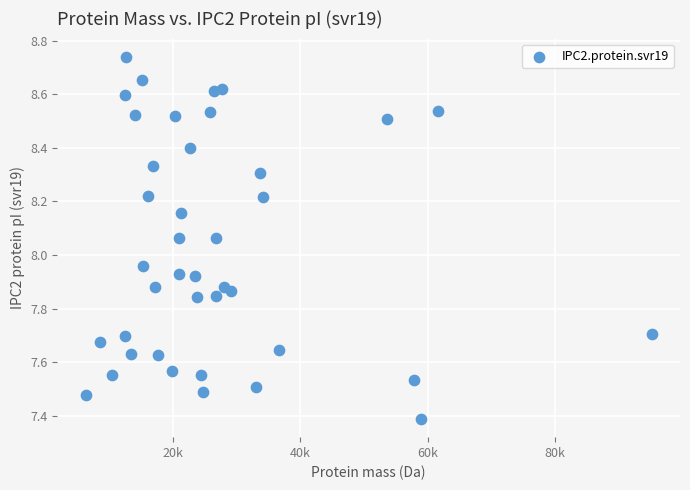

What is the range of Y values (max minus min)?

1.4